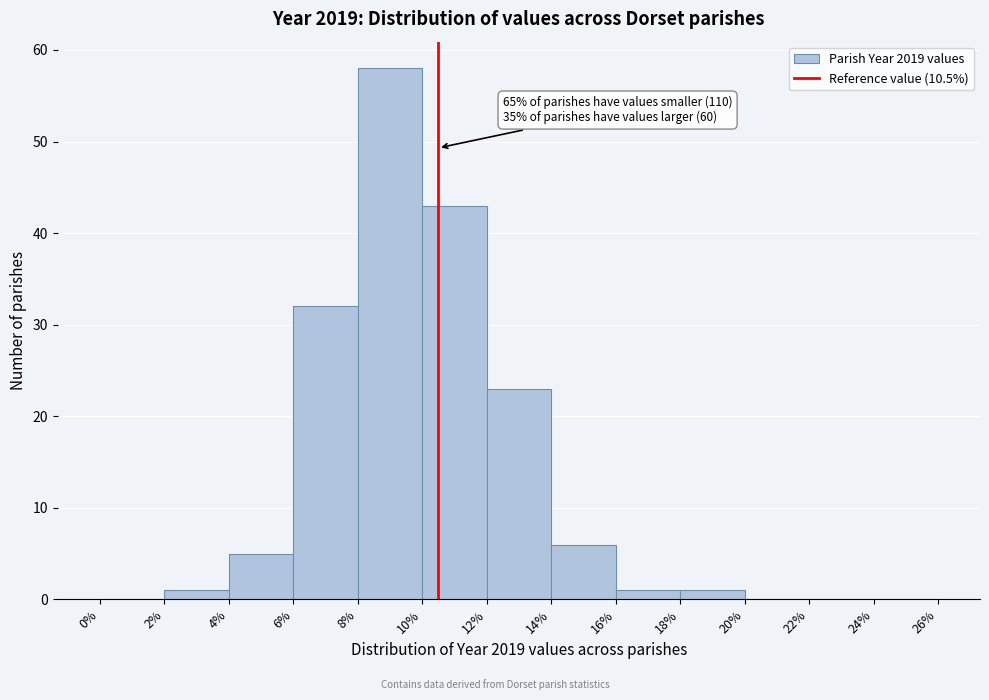

Over which range of the x-axis is the bar tallest?

8% to 10%